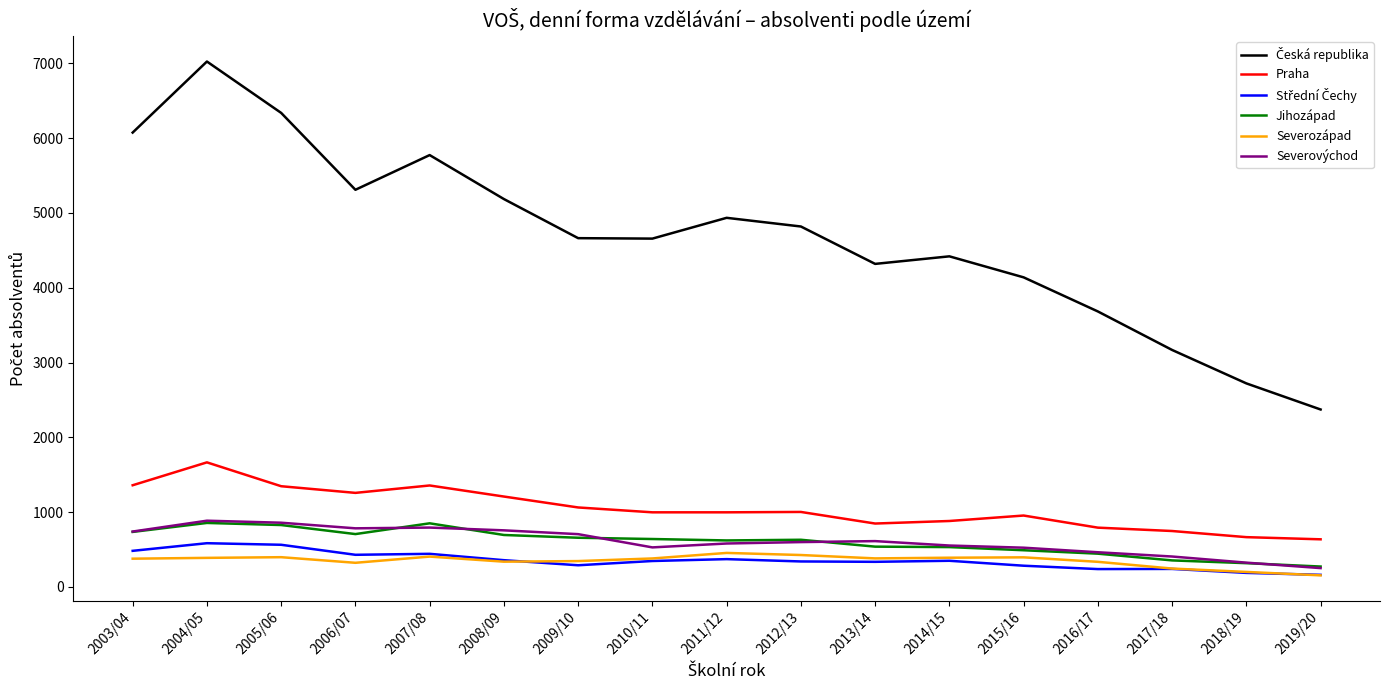

What is the maximum value for Jihozápad?

855